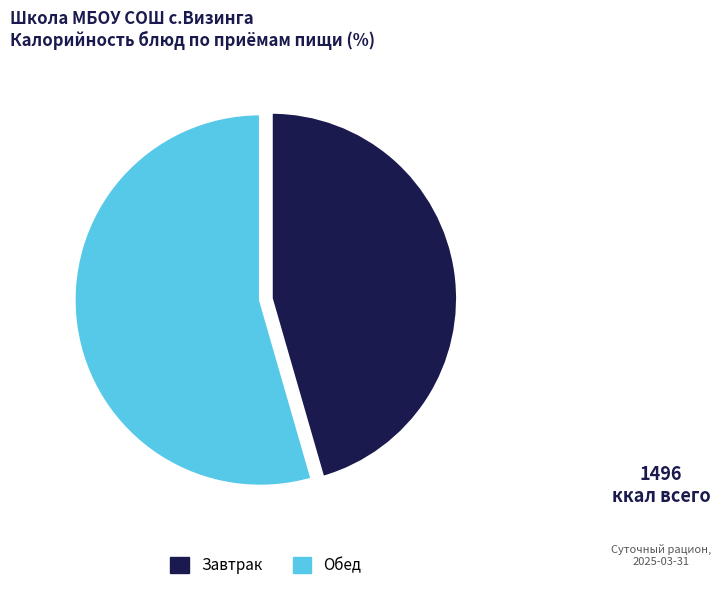

Does Обед account for over 50% of the chart?

Yes